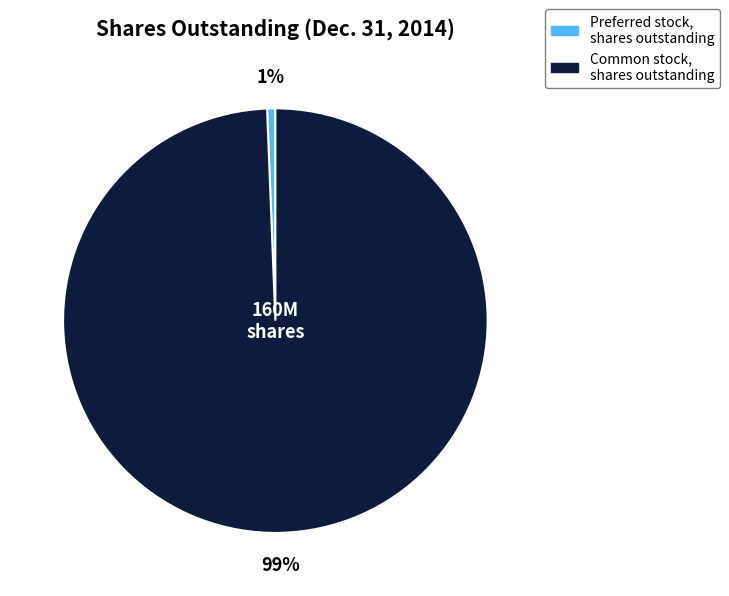

Which slice is the largest?

Common stock, shares outstanding